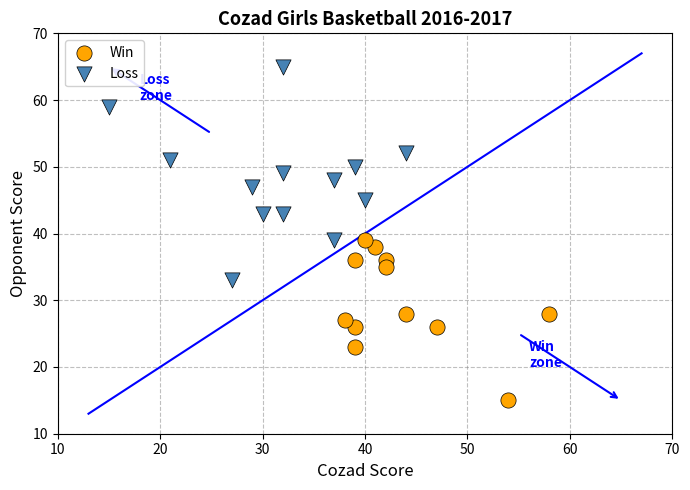

Which series has the widest spread of Y values?

Loss